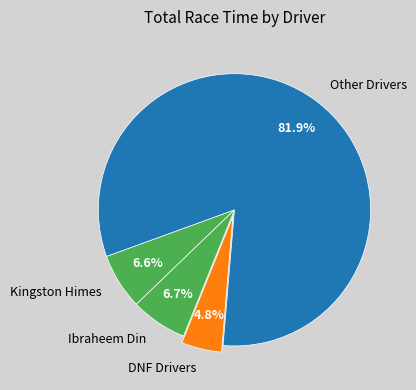

What is the largest slice in the pie chart?

Other Drivers